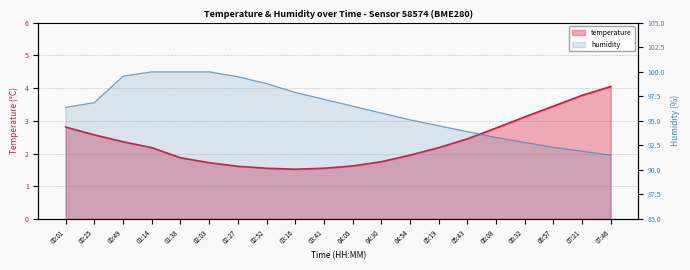

What is the minimum value for temperature?

1.5